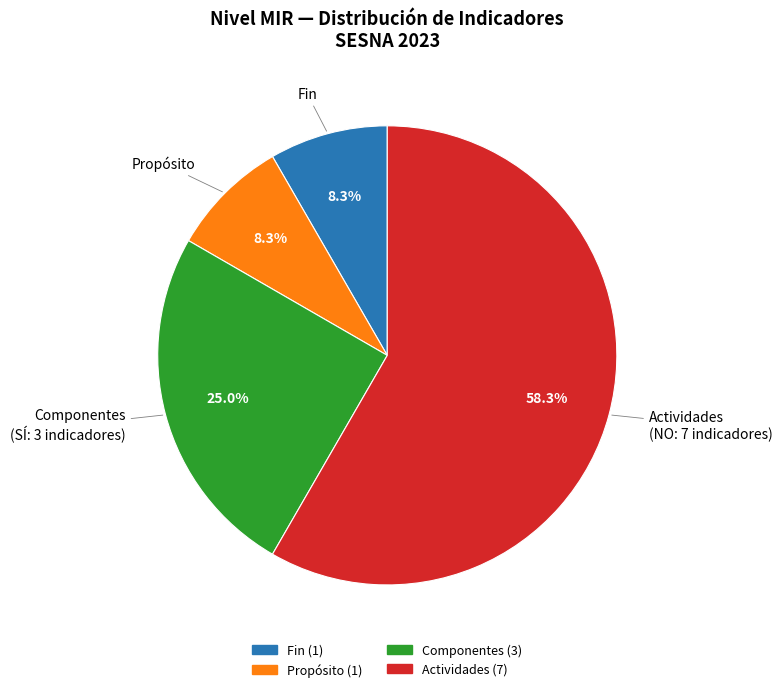

To the nearest percent, what is the difference between the largest and smallest slice percentages?

50%